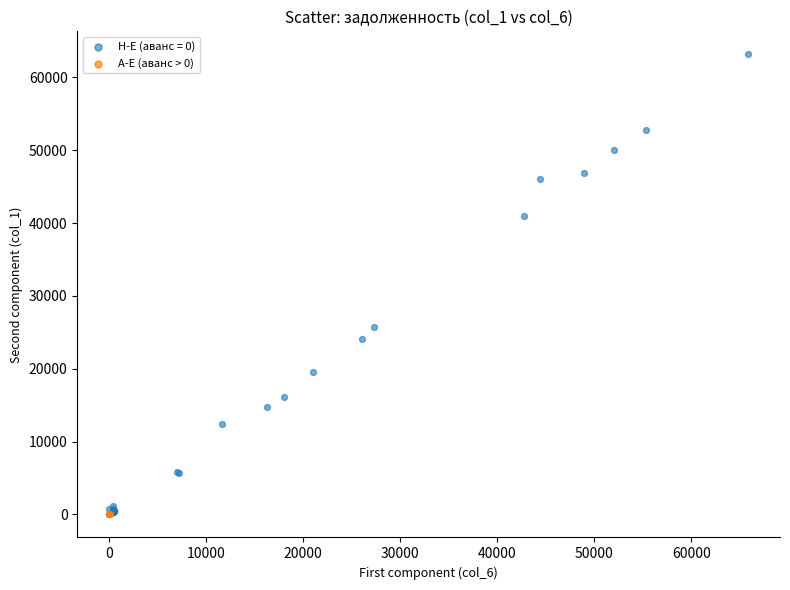

Which series reaches the maximum Y coordinate?

H-E (аванс = 0)